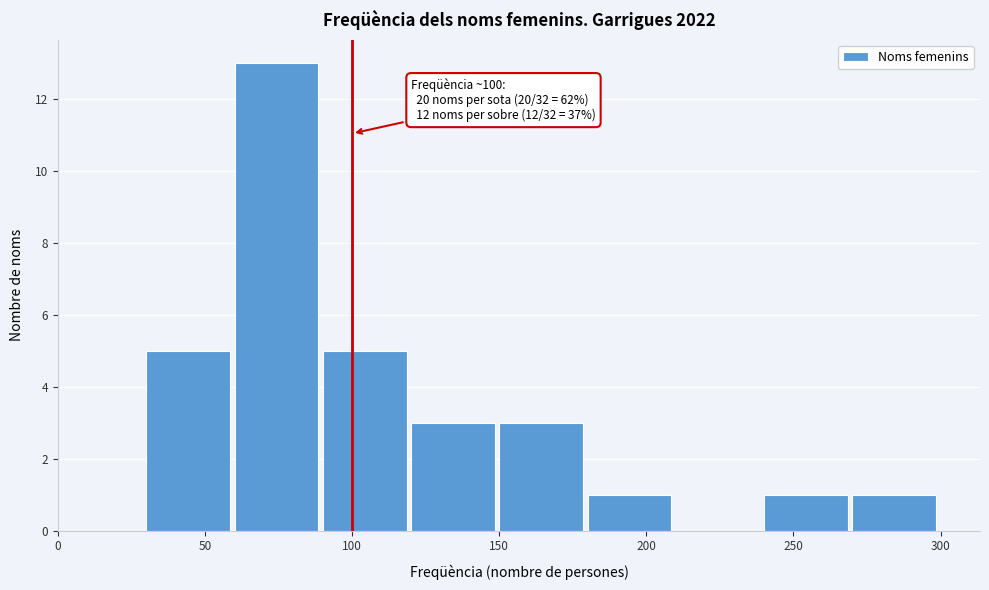

Over which range of the x-axis is the bar tallest?

60 to 90